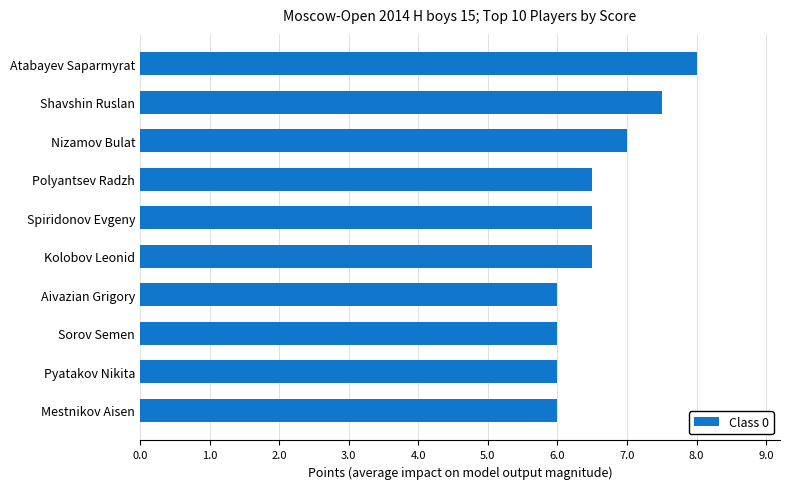

Is it true that the value at Nizamov Bulat is 2.0?

False